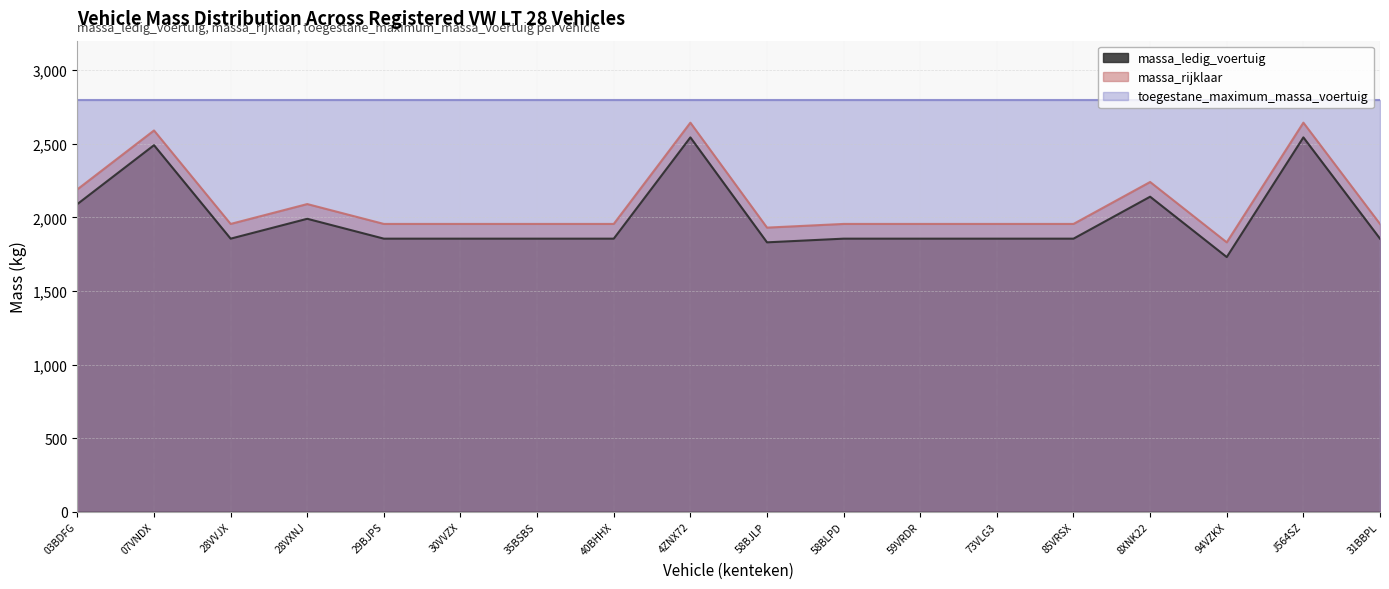

How many categories are shown in the chart?

18